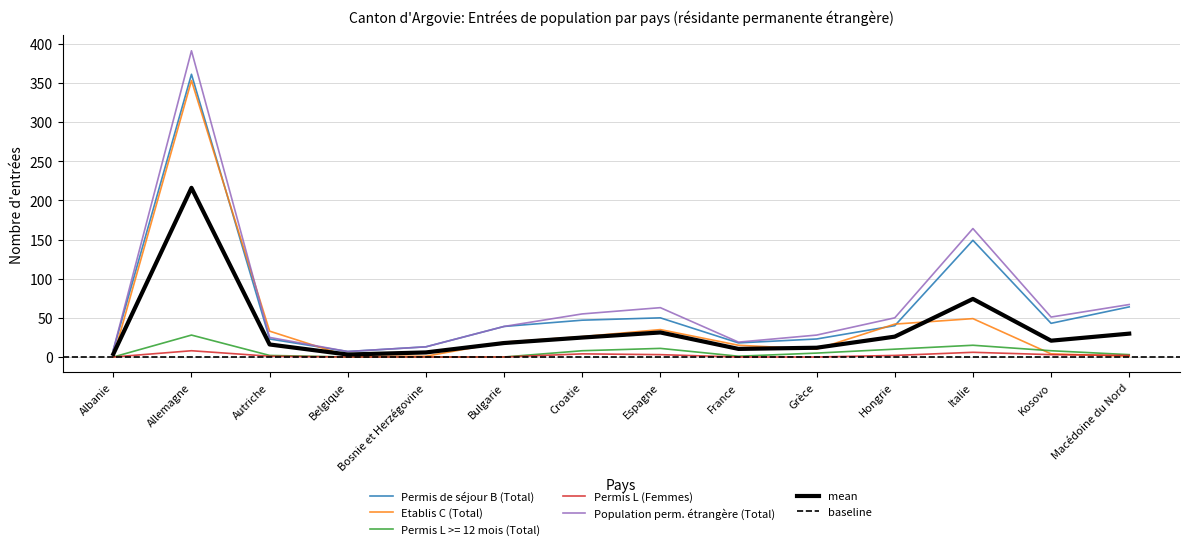

Between Italie and Kosovo, which series saw the biggest shift?

Population perm. étrangère (Total)